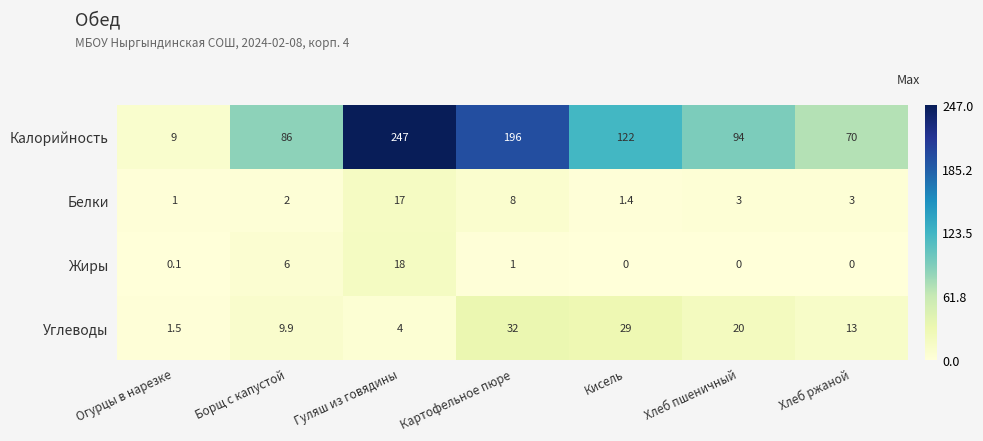

How many categories are shown in the chart?

7